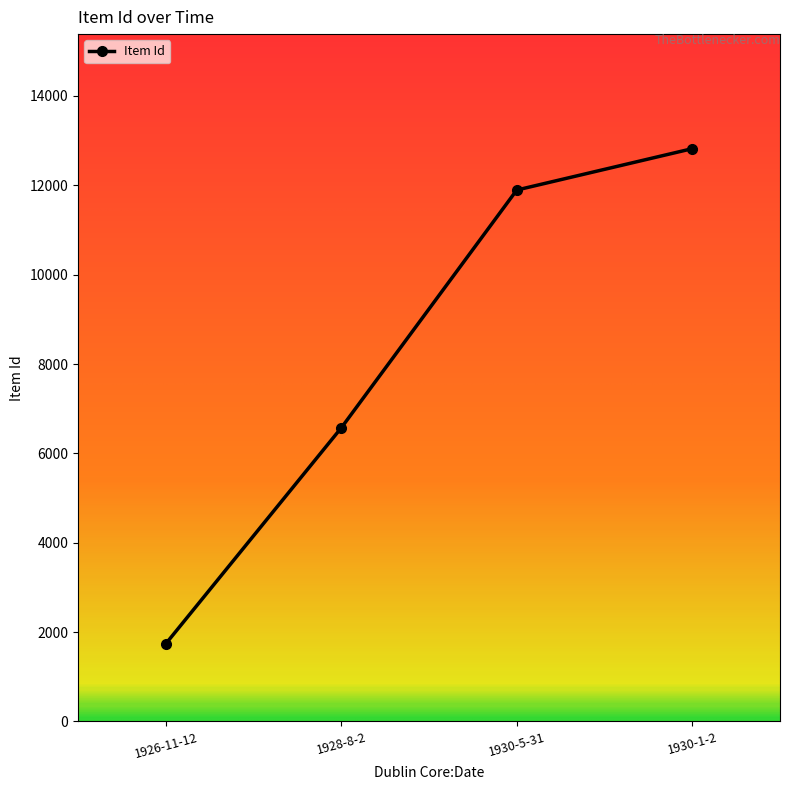

True or false: there are more than 1 points higher than both neighbors.

False